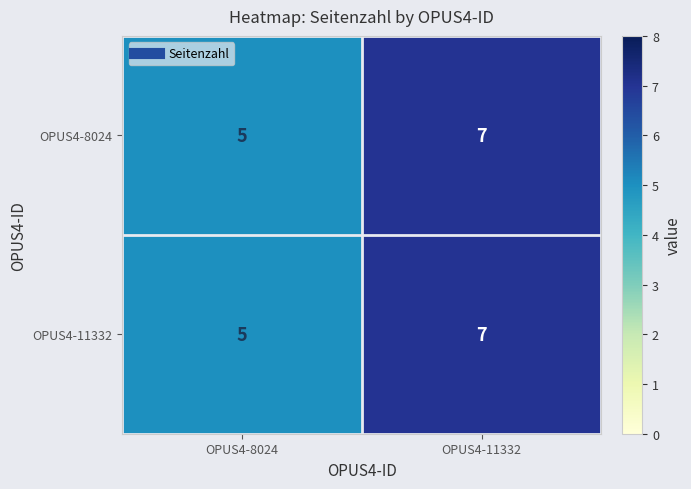

How many distinct data groups are displayed?

2